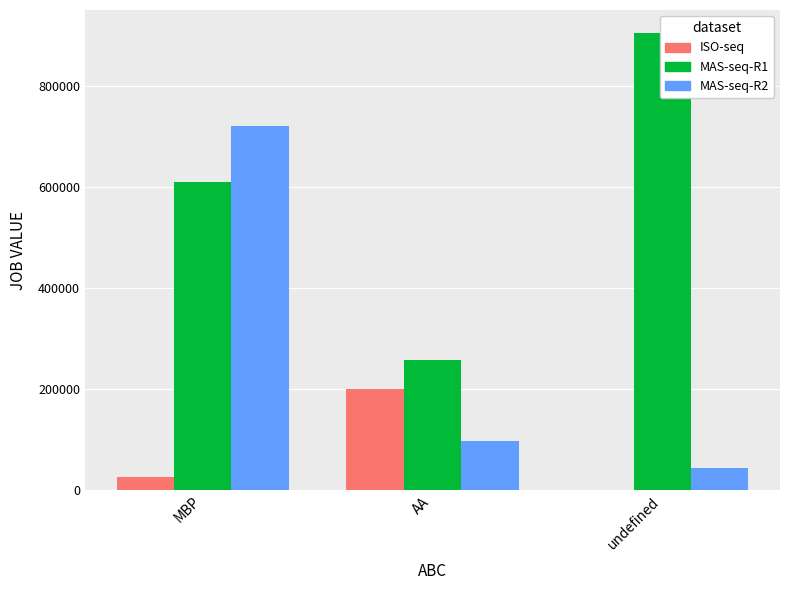

Count the number of categories in the chart.

3